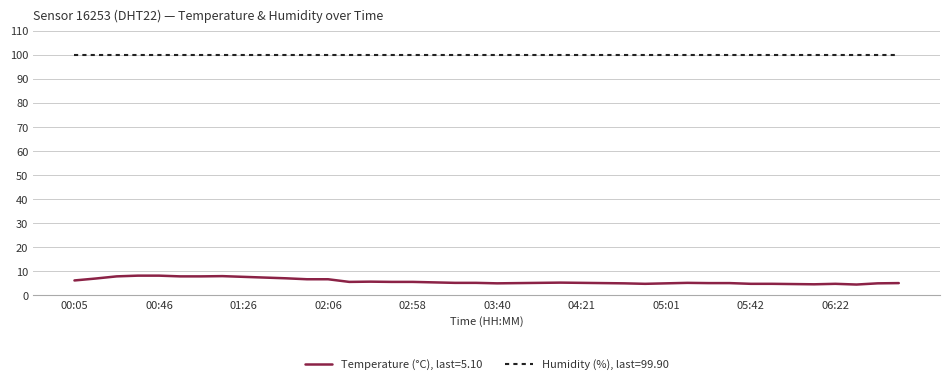

How many lines are shown in the chart?

2